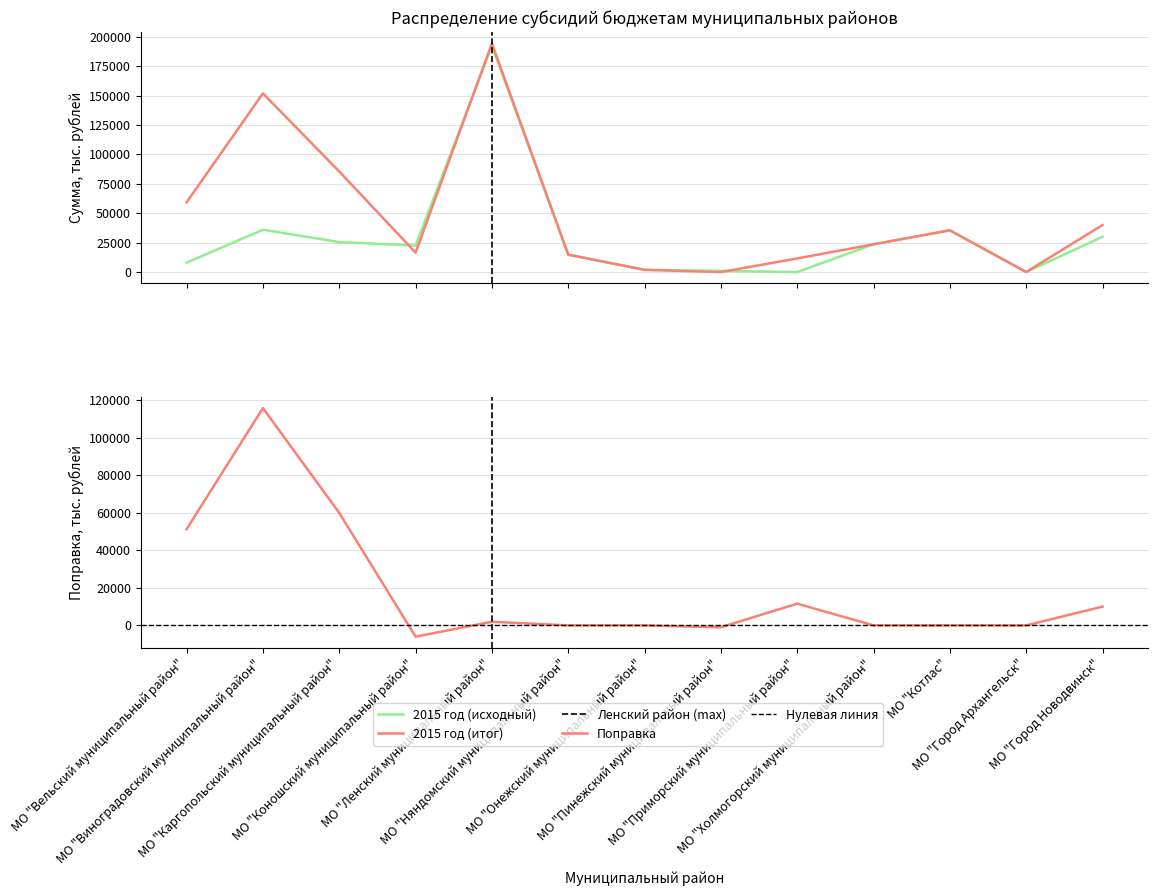

What is the maximum value shown in the chart?

194366.1